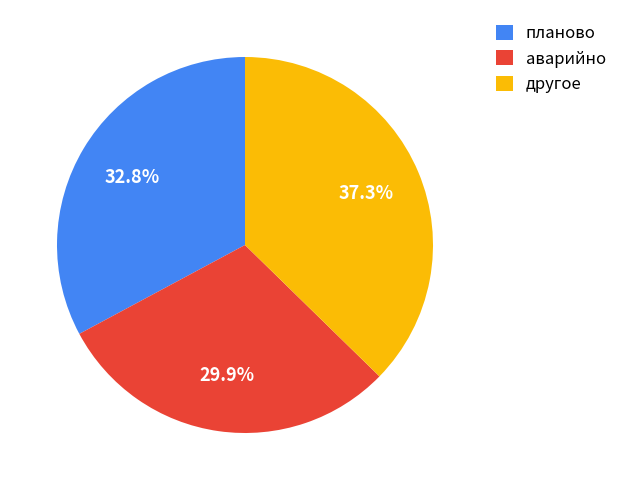

How many slices are in this pie chart?

3